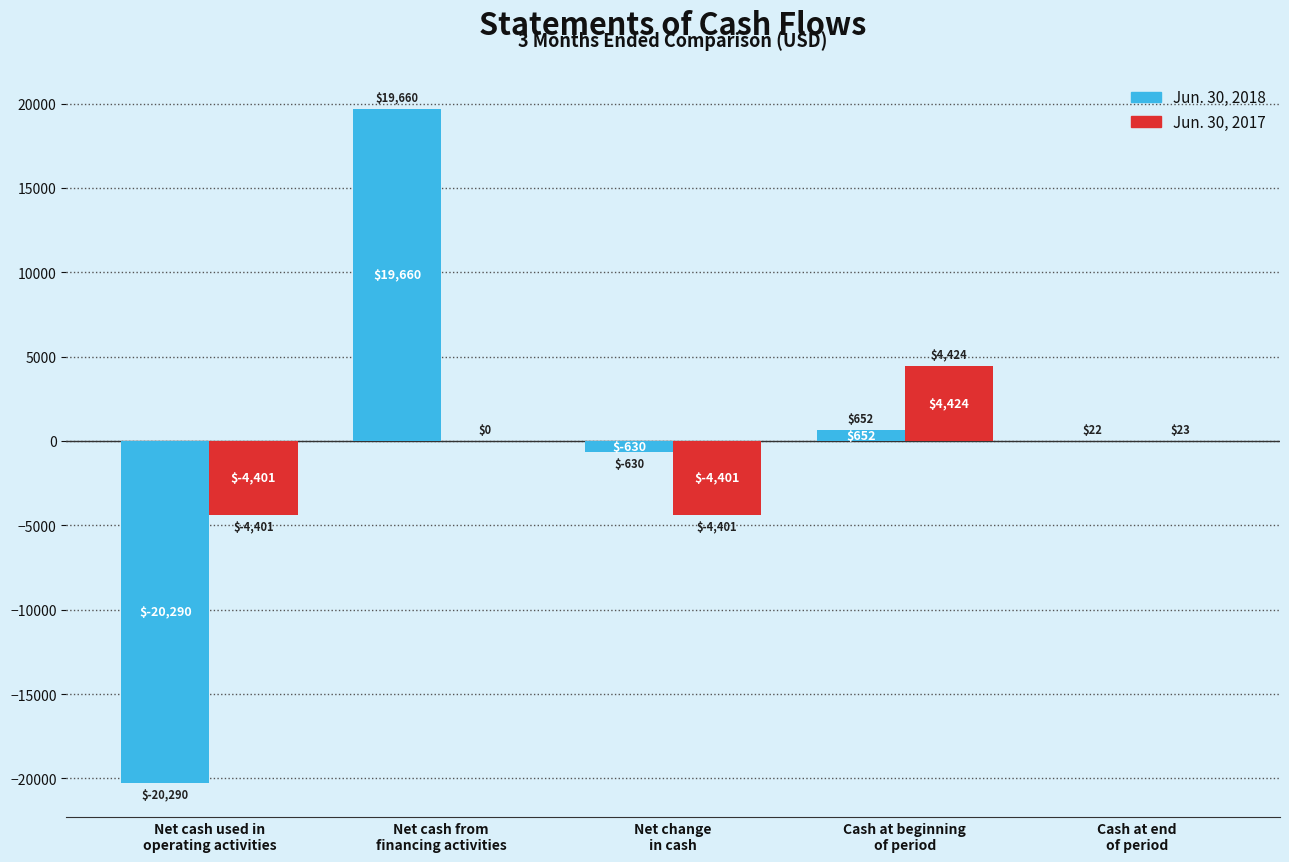

How many categories are shown in the chart?

5